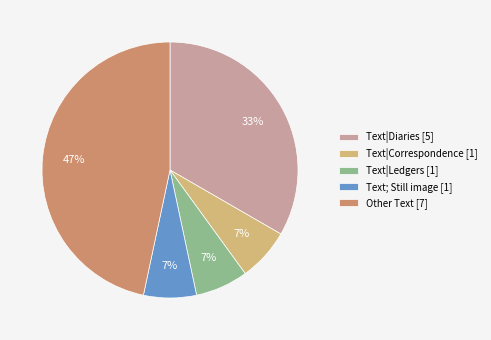

How many slices are in this pie chart?

5